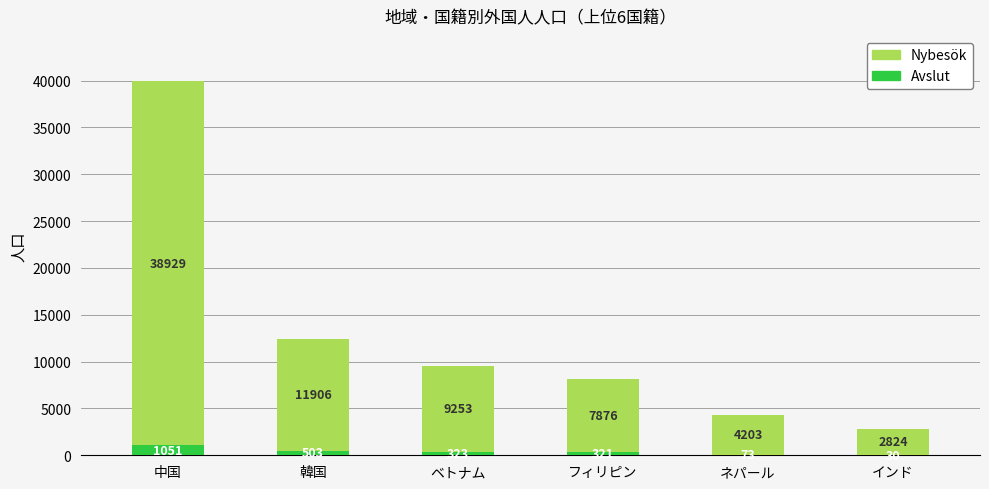

What is the sum of all Avslut values?

2301